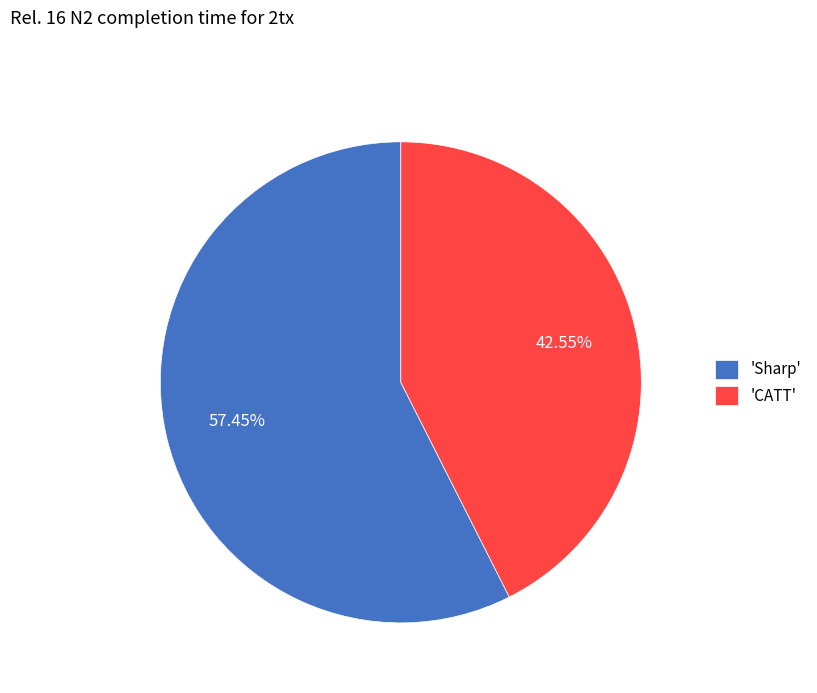

Between 'CATT' and 'Sharp', which is larger?

'Sharp'